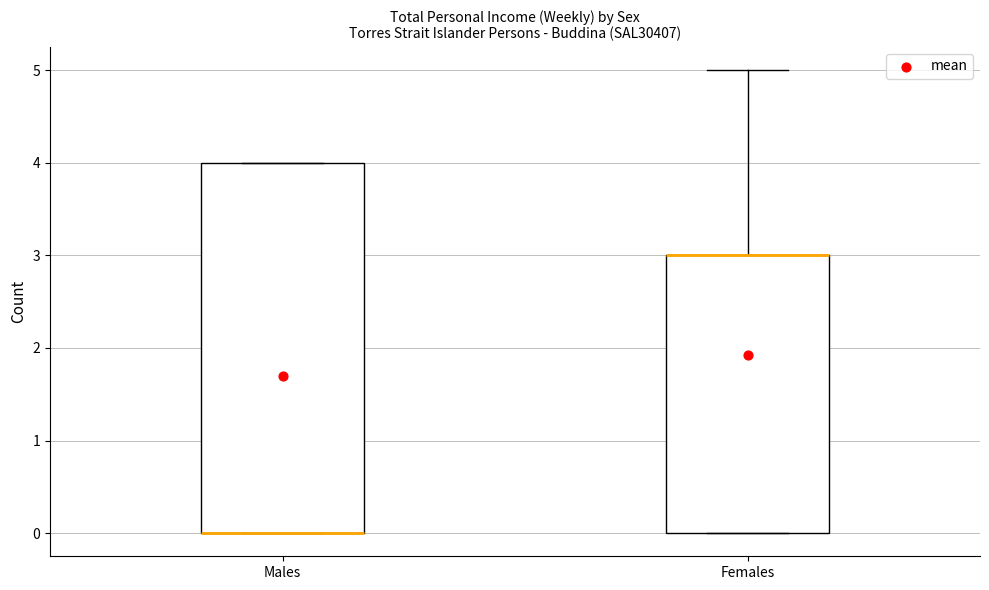

Reading left to right, transcribe this box plot: for each box, give where its median line is, the range the box spans, and where its two whiskers end, as read against the y-axis. The values are not printed on the chart, so give them approximately, as read against the axis.

Males: median 0 (drawn on the box's lower edge), box 0 to 4, whiskers 0 to 4
Females: median 3 (drawn on the box's upper edge), box 0 to 3, whiskers 0 to 5